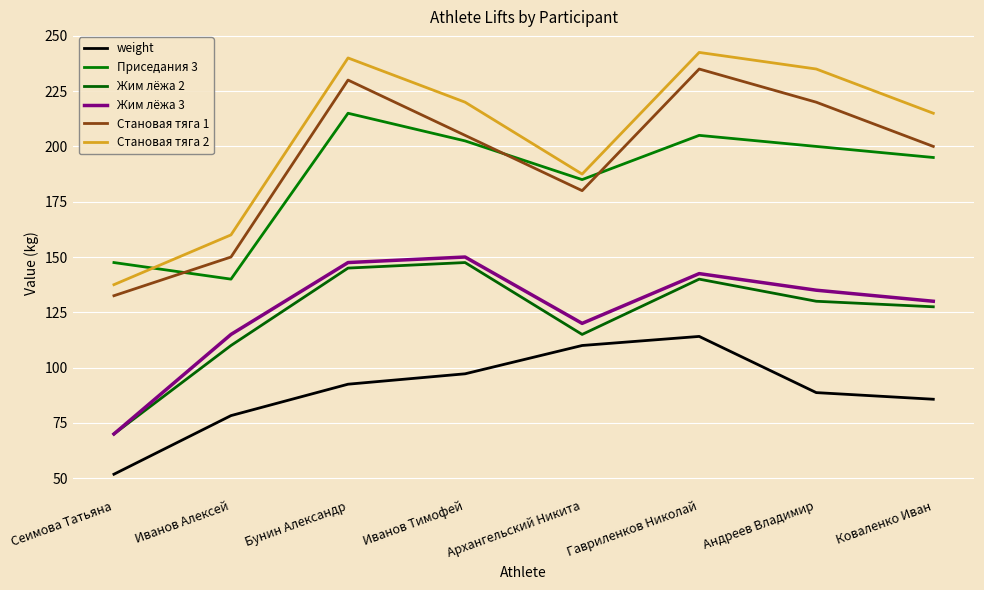

The value of Становая тяга 1 at Архангельский Никита is 180.0. True or false?

True